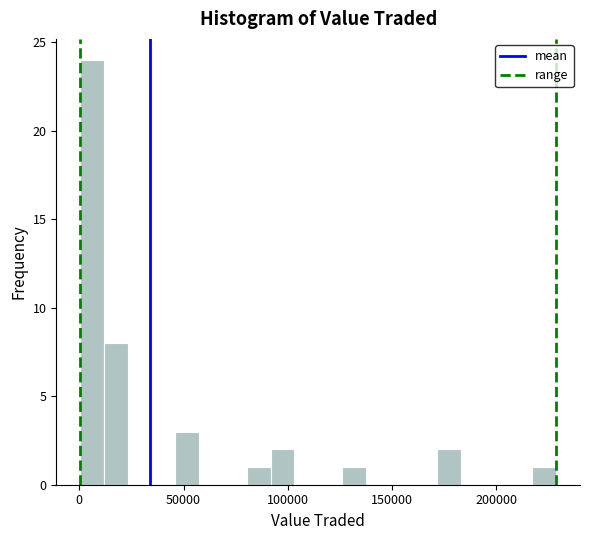

Around what value on the x-axis is the tallest bar? Give the approximate position of its centre, as read against the axis.

5000